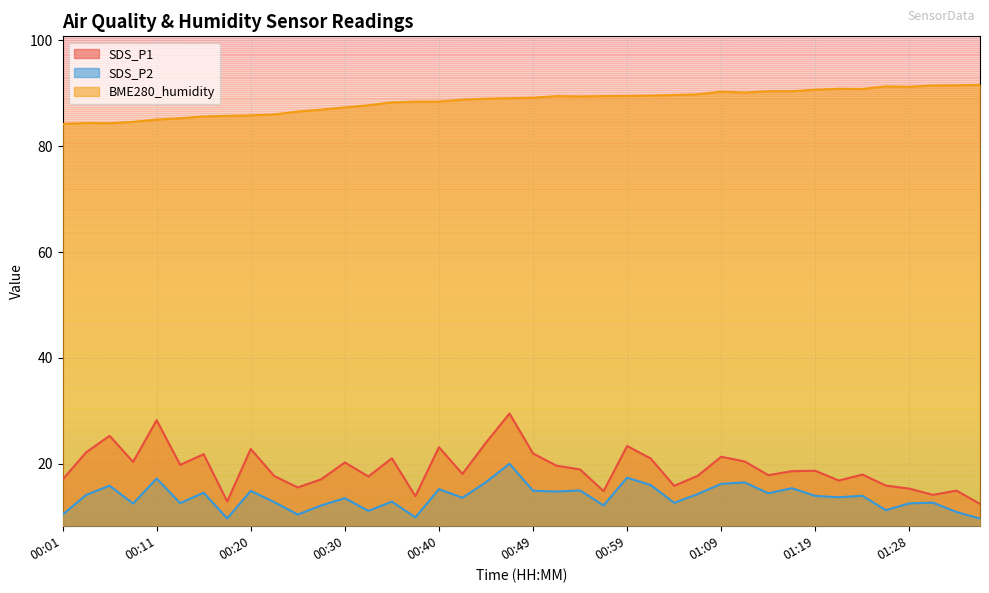

What is the difference between the BME280_humidity values at 00:01 and 00:11?

0.8